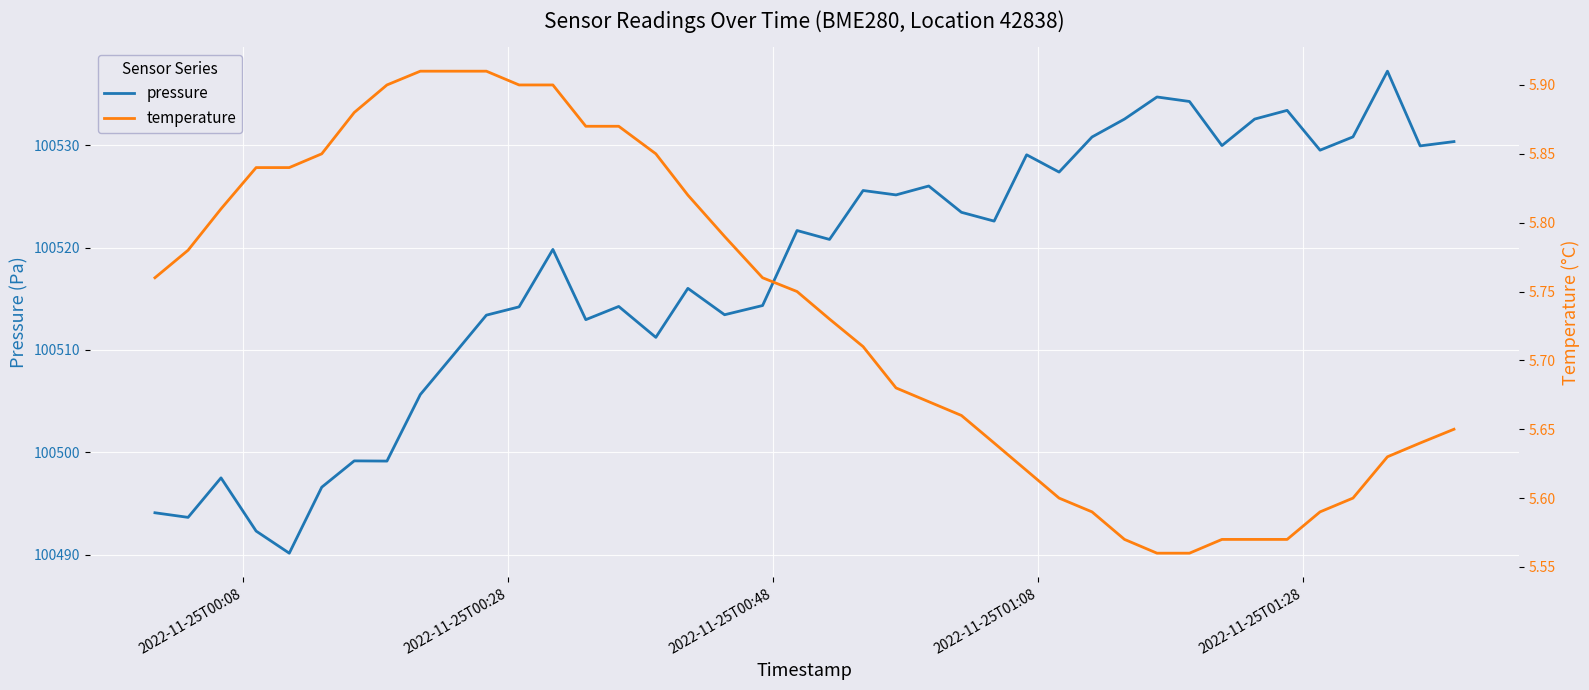

What is the minimum value for pressure?

100490.1